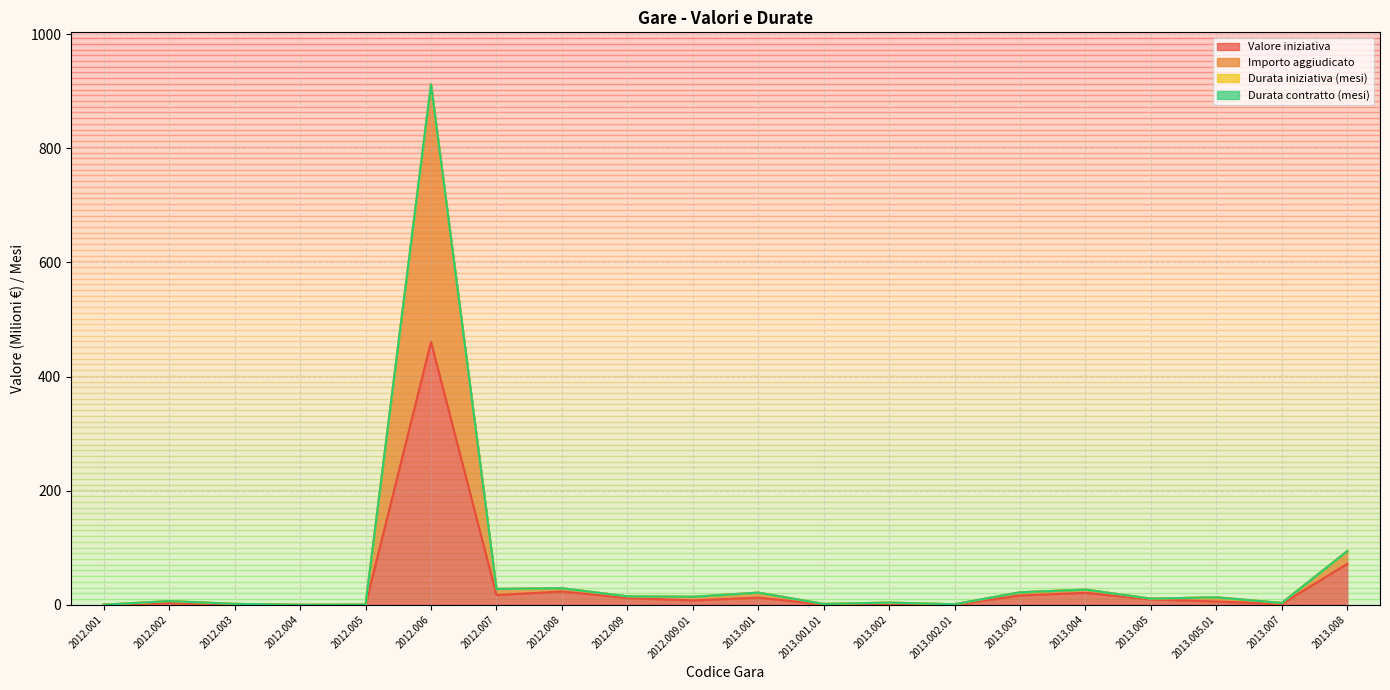

What is the difference between the maximum and minimum values in the Valore iniziativa series?

460.5